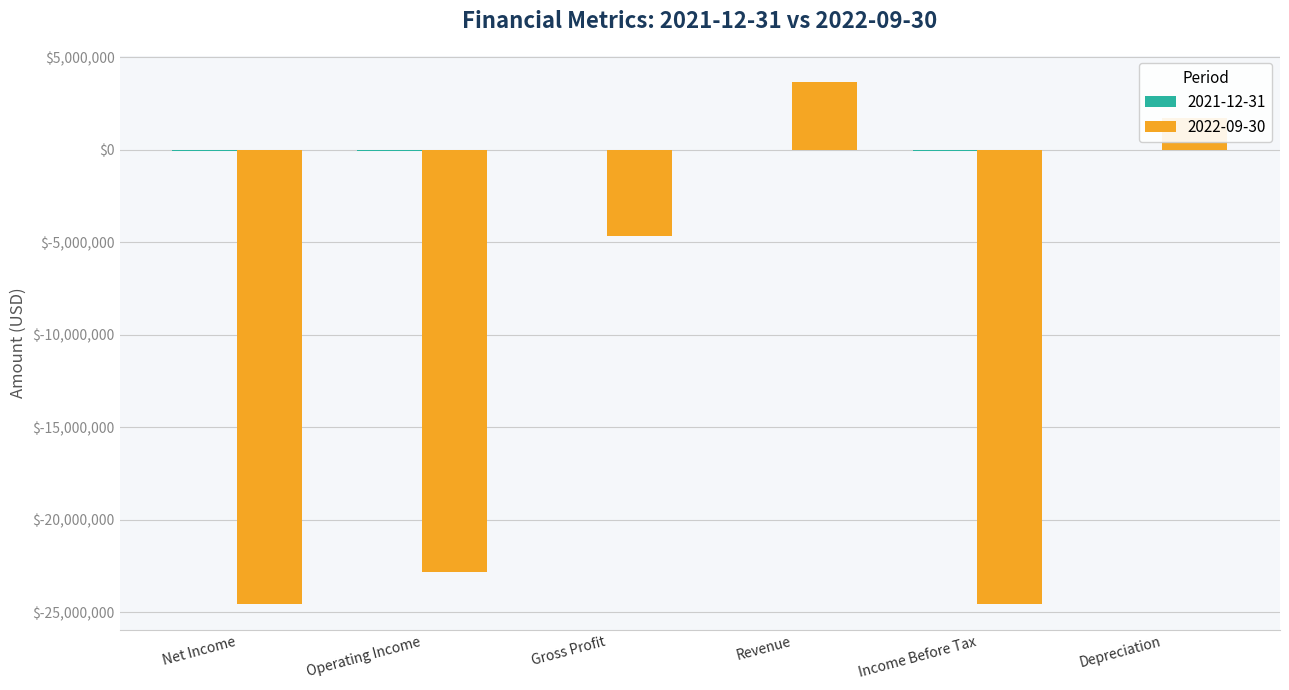

What is the highest value of the 2022-09-30 series?

3675000.0